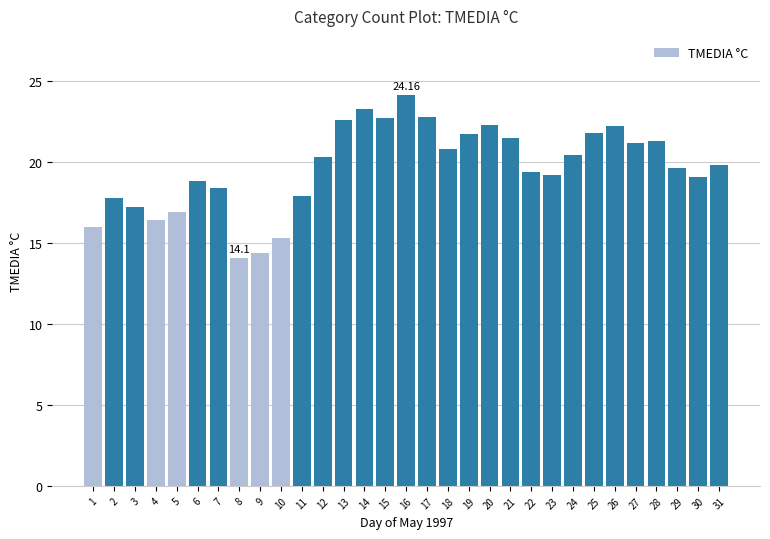

What is the sum of the values at 6 and 1?

34.8